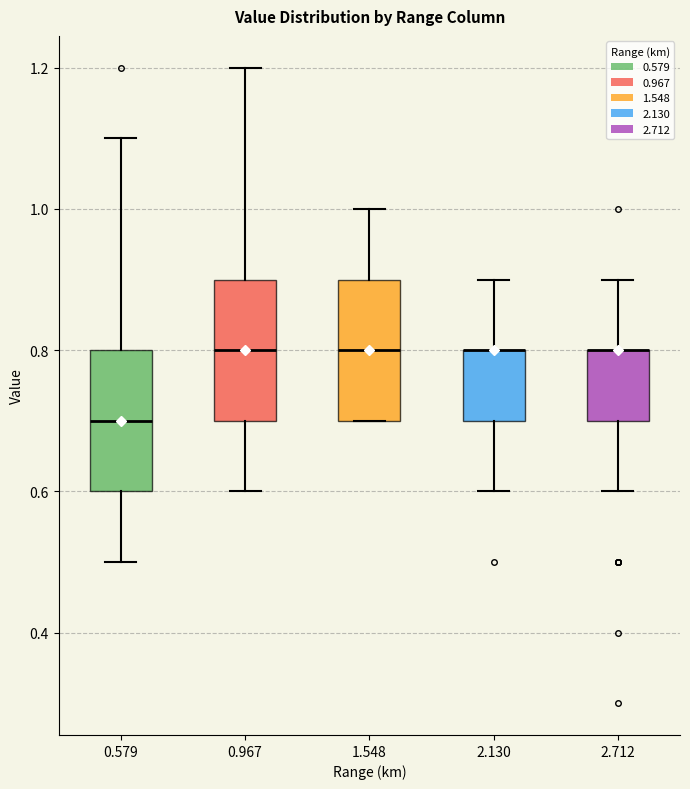

Where does the median line of the box at x = 0.967 sit on the y-axis? The values are not printed on the chart, so give them approximately, as read against the axis.

0.8